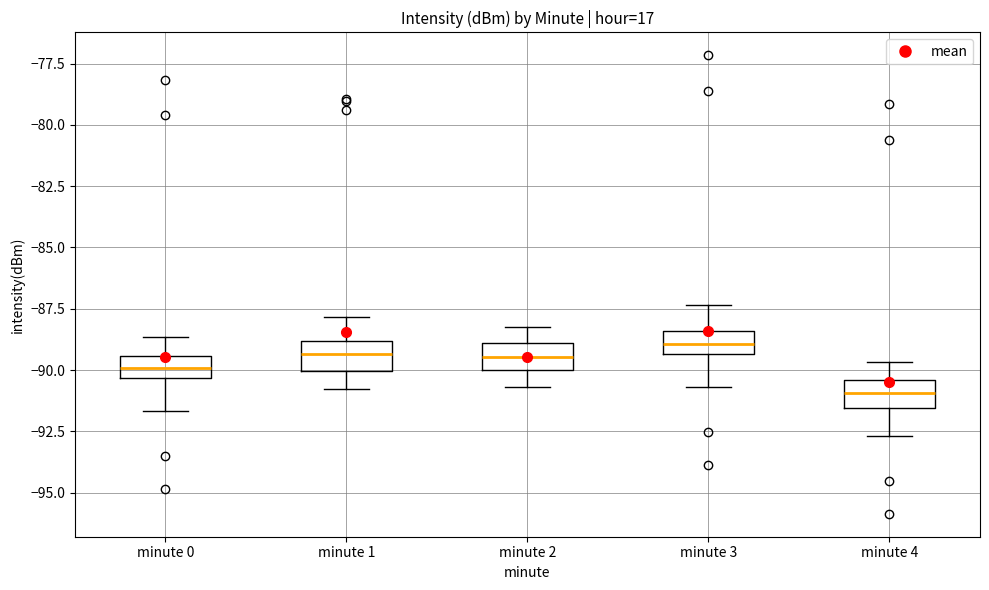

Reading left to right, transcribe this box plot: for each box, give where its median line is, the range the box spans, and where its two whiskers end, as read against the y-axis. The values are not printed on the chart, so give them approximately, as read against the axis.

minute 0: median -90.0, box -90.5 to -89.5, whiskers -91.5 to -88.5
minute 1: median -89.5, box -90.0 to -89.0, whiskers -91.0 to -88.0
minute 2: median -89.5, box -90.0 to -89.0, whiskers -90.5 to -88.0
minute 3: median -89.0, box -89.5 to -88.5, whiskers -90.5 to -87.5
minute 4: median -91.0, box -91.5 to -90.5, whiskers -92.5 to -89.5